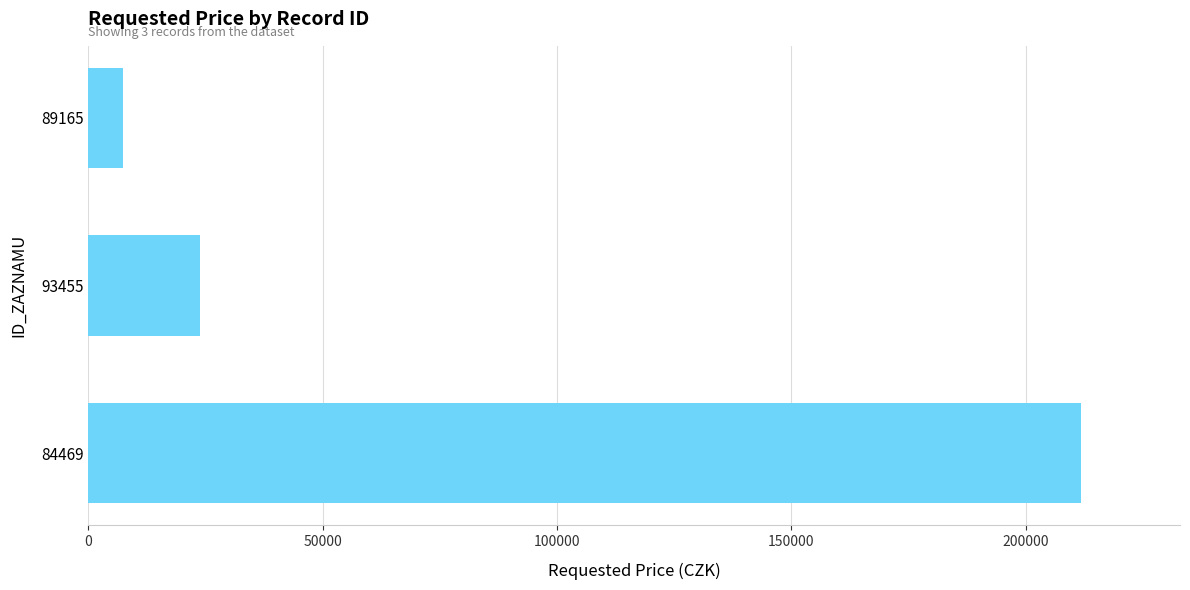

How many bars are there in total?

3